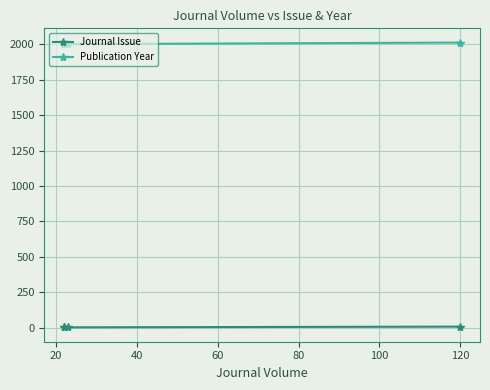

The Publication Year series shows 2013 at 120. True or false?

True